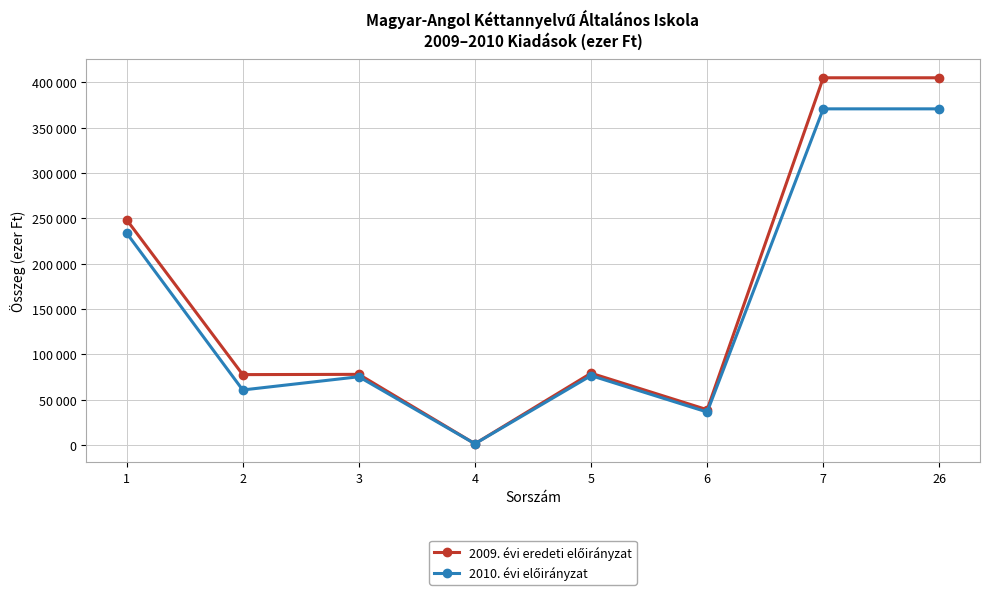

What is the highest value of the 2010. évi előirányzat series?

370880